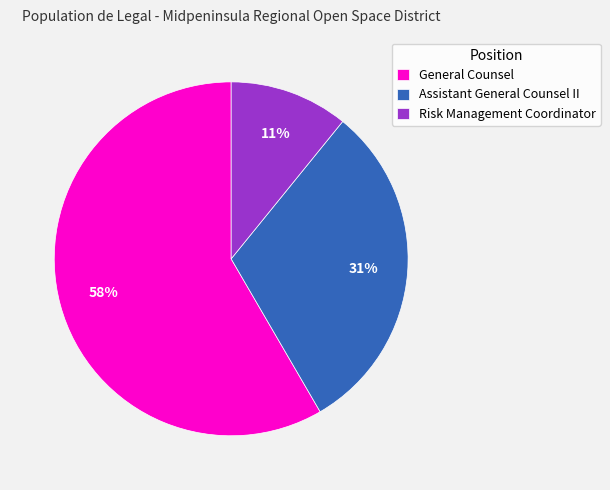

To the nearest percent, what percentage of the pie is Risk Management Coordinator?

11%